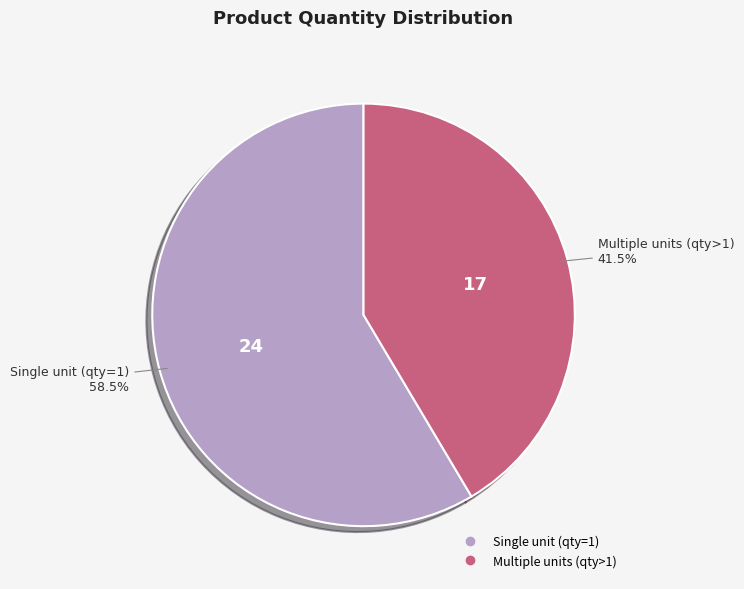

Is there a majority slice in this chart?

Yes